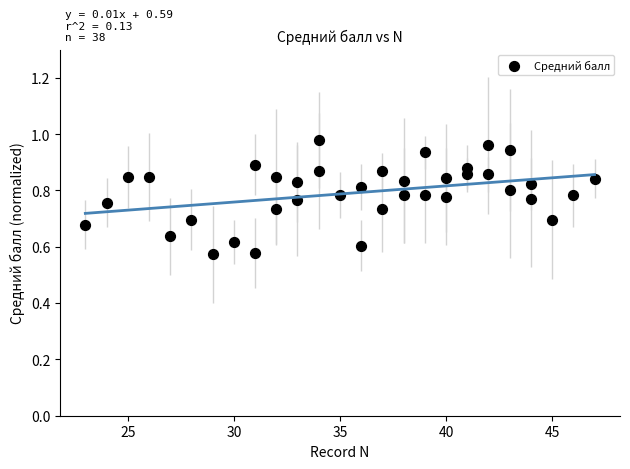

What is the range of X values (max minus min)?

24.0